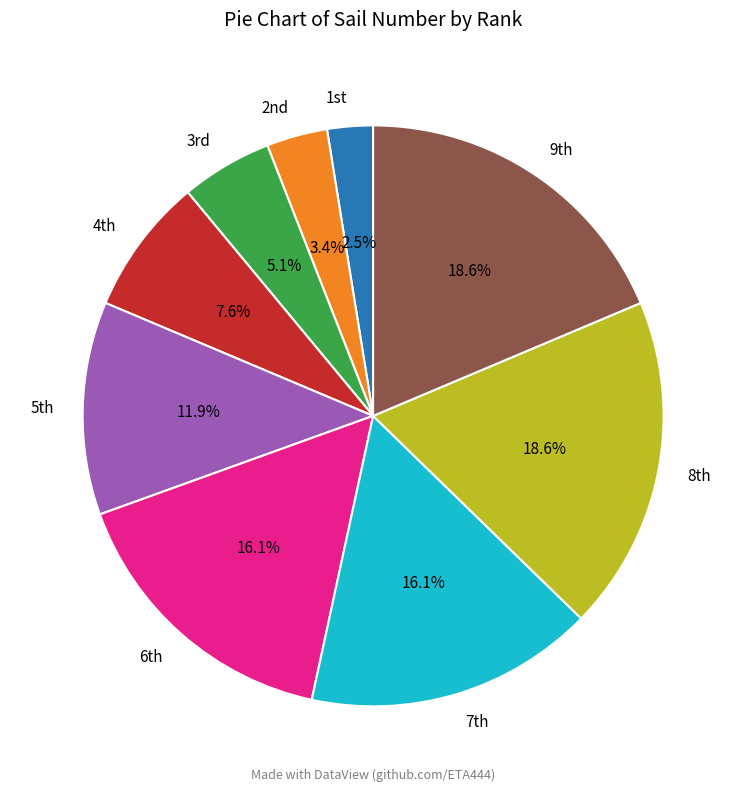

What is the smallest slice in the pie chart?

1st